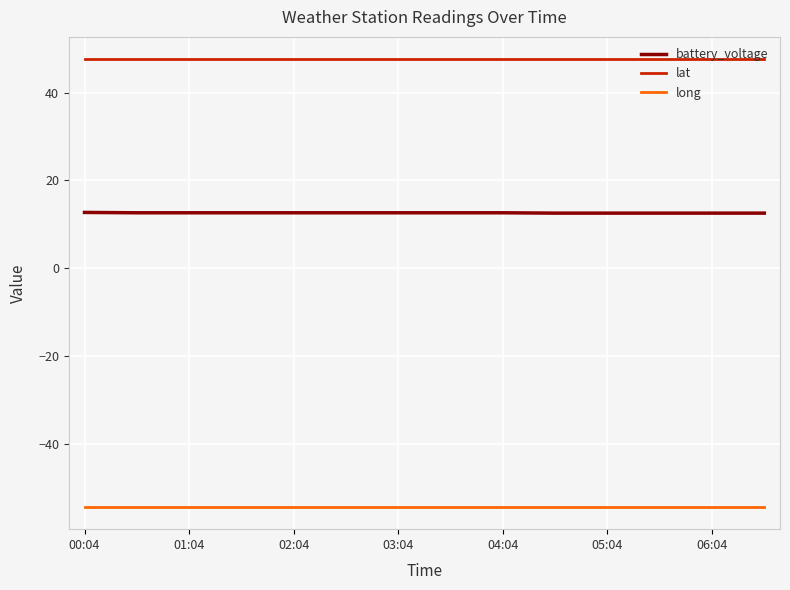

List the series in order of their peak value, lowest first.

long, battery_voltage, lat